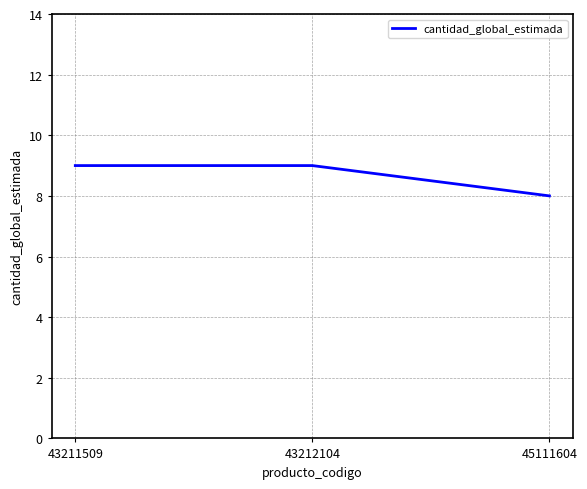

What is the average value?

9